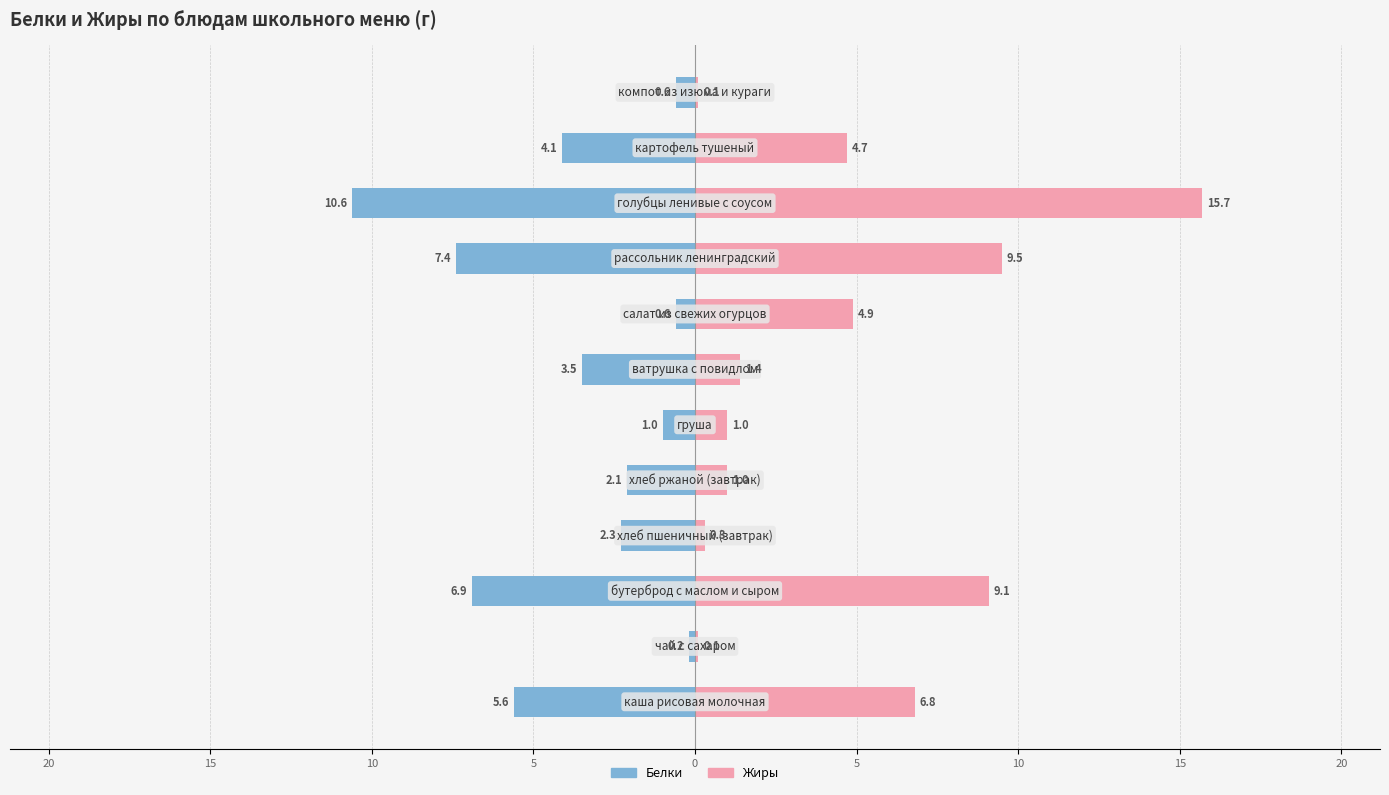

Reading left to right, list all the values displayed in this chart.

Белки: -5.6	-0.2	-6.9	-2.3	-2.1	-1.0	-3.5	-0.6	-7.4	-10.6	-4.1	-0.6
Жиры: 6.8	0.1	9.1	0.3	1.0	1.0	1.4	4.9	9.5	15.7	4.7	0.1